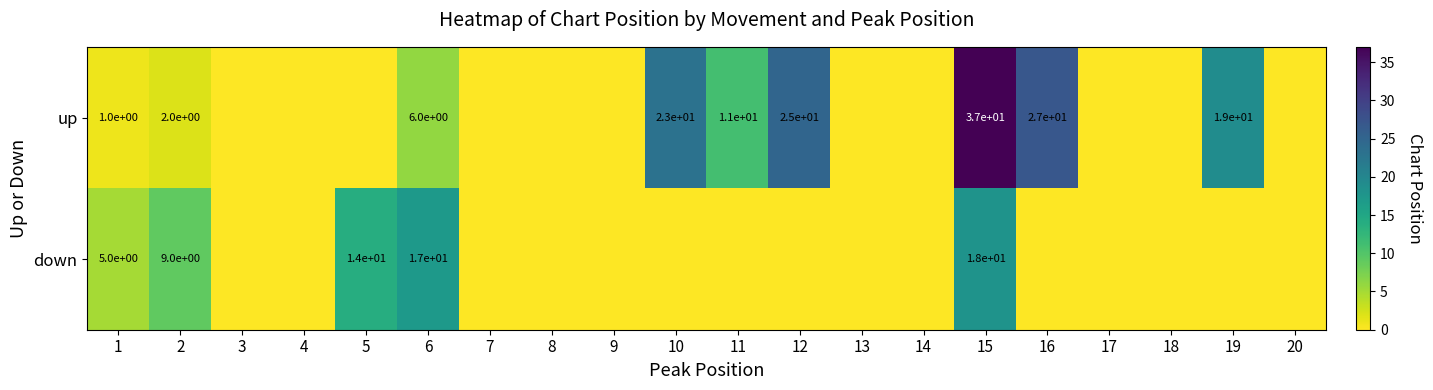

What is the sum of the up values at 16 and 15?

64